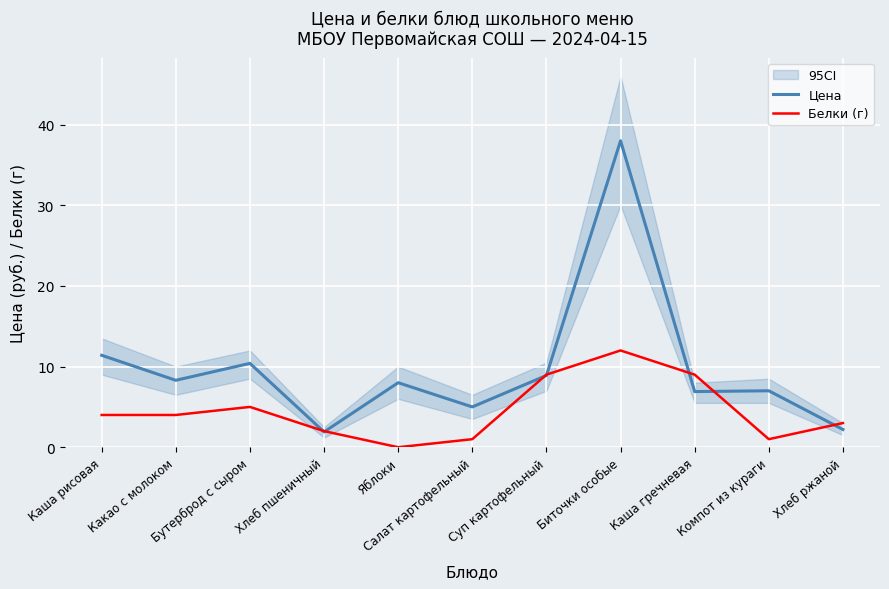

At how many categories does at least one series exceed 35?

1